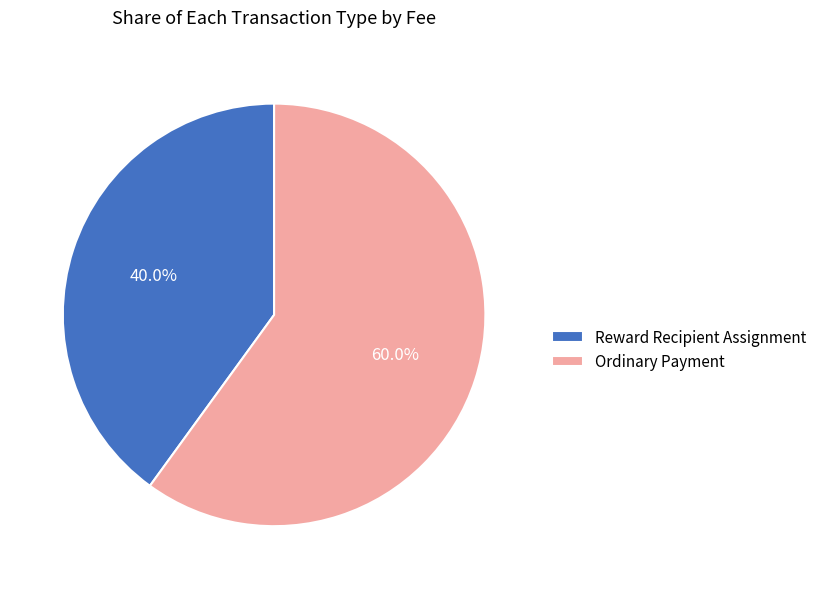

Rank the categories by value from highest to lowest.

Ordinary Payment, Reward Recipient Assignment